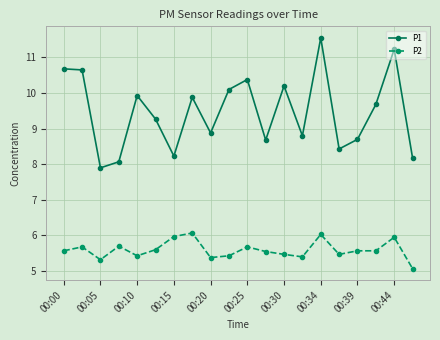

What is the value of the P2 point at the 6th from the left?

5.6